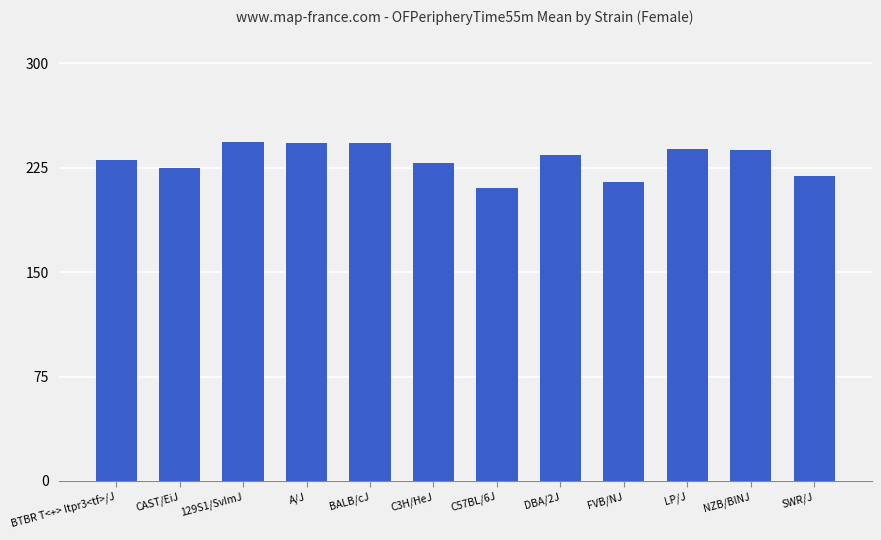

What is the average value?

230.7